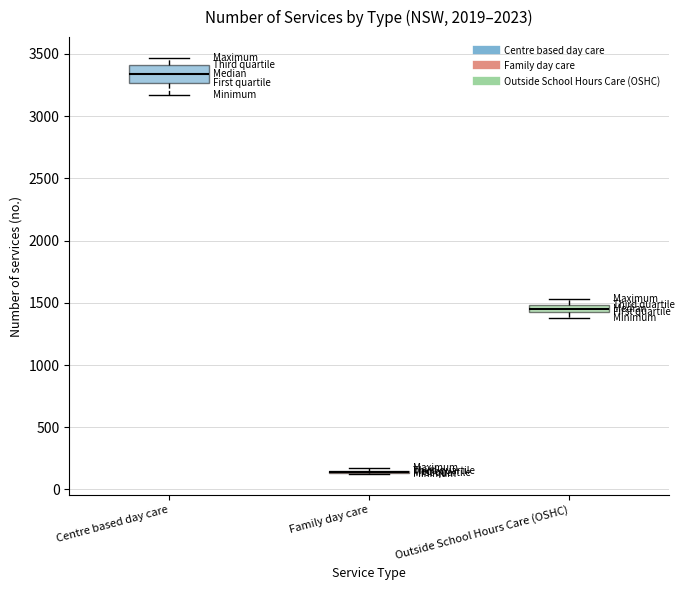

Comparing the boxes themselves (not the whiskers), which one is the tallest?

Centre based day care